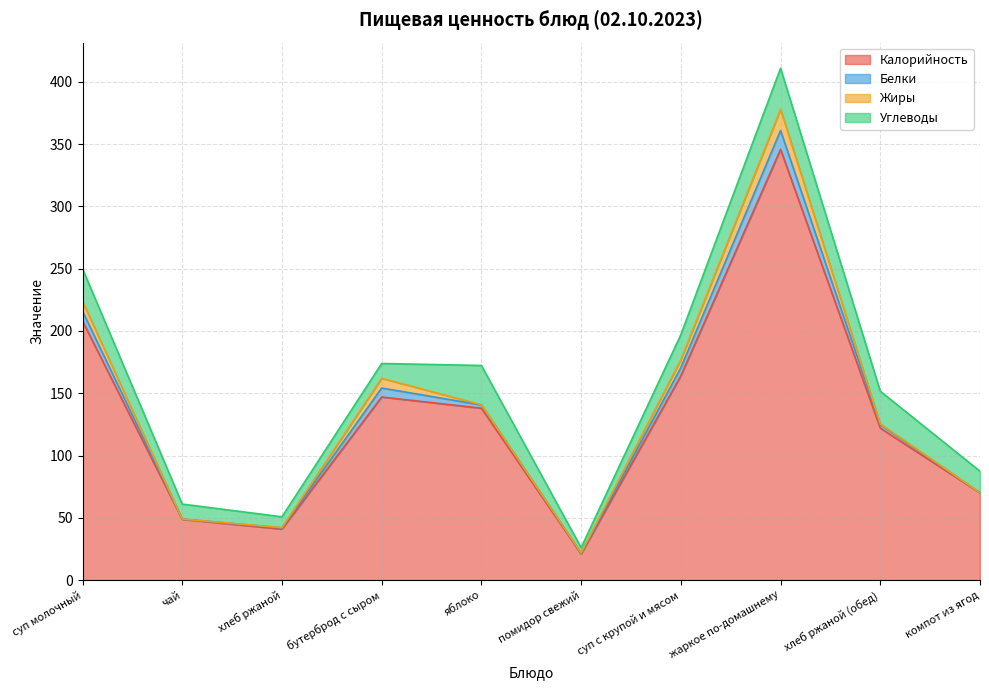

What is the label of the 7th point from the left?

суп с крупой и мясом